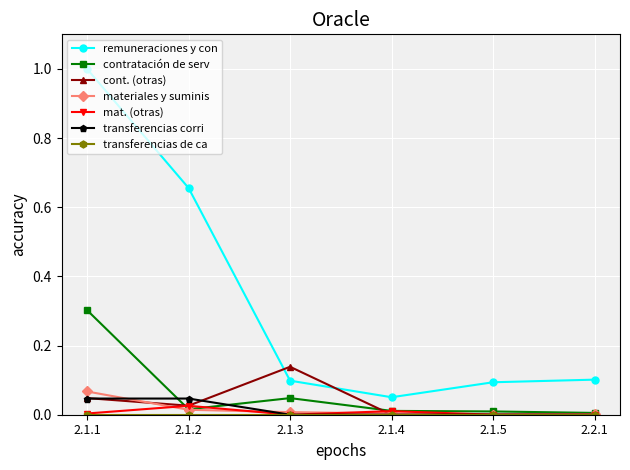

At how many categories does at least one series exceed 0?

6